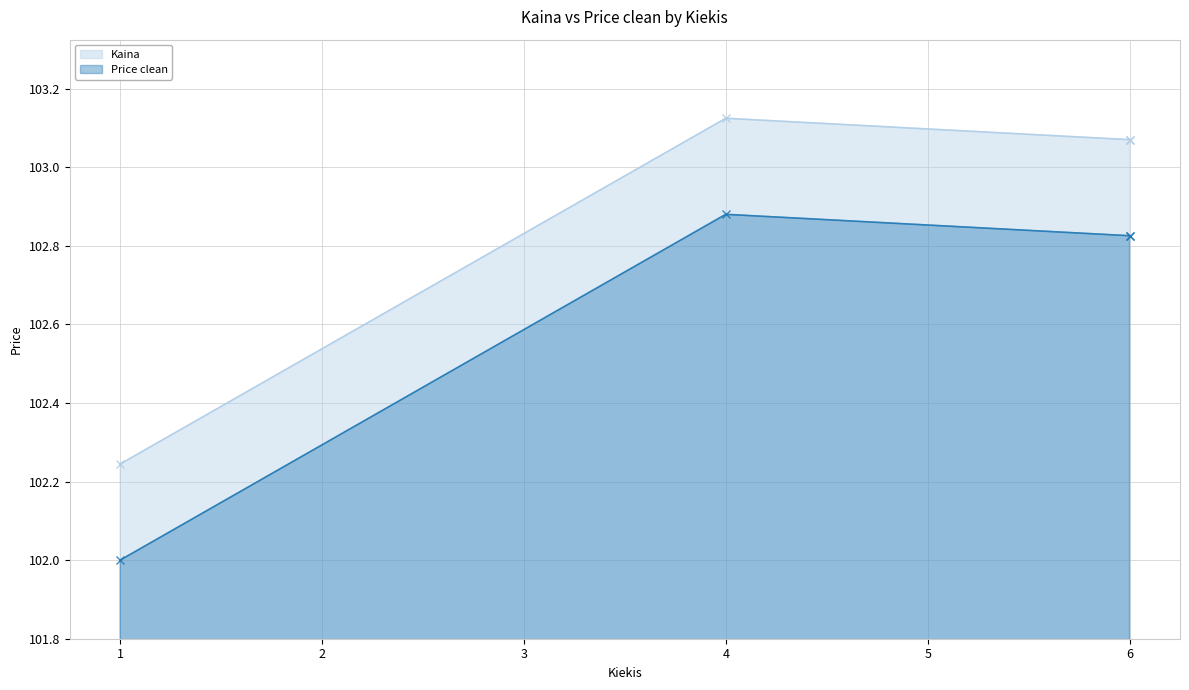

True or false: Price clean has more than 0 points higher than both neighbors.

True